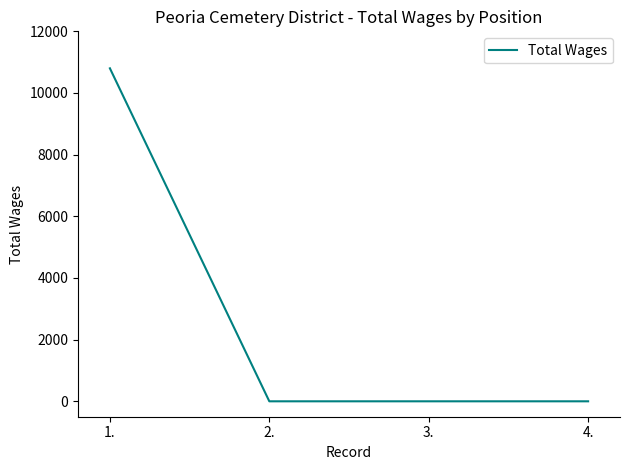

Does the chart display data point markers on the line(s)?

No